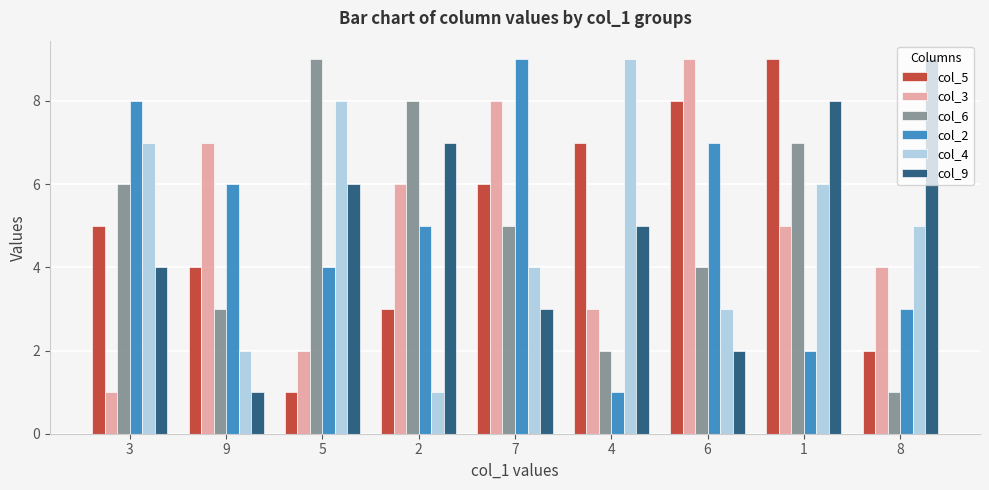

What is the minimum value shown in the chart?

1